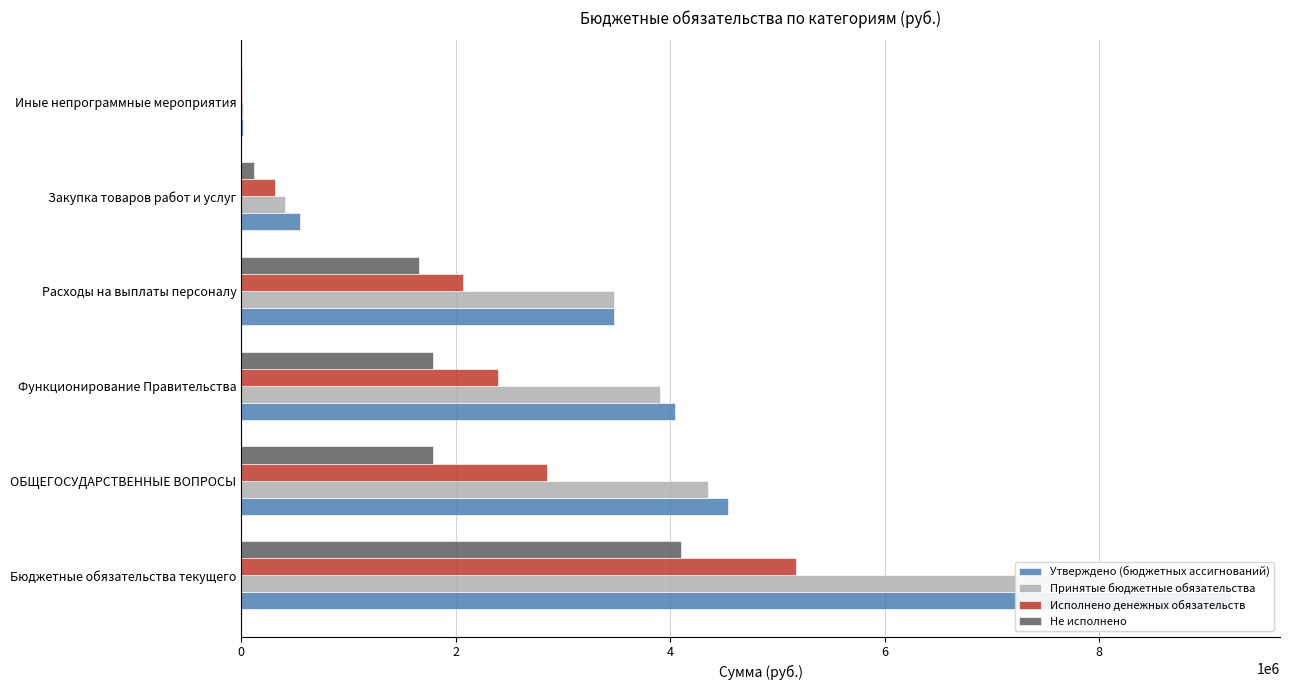

Which series has the largest total across all categories?

Утверждено (бюджетных ассигнований)